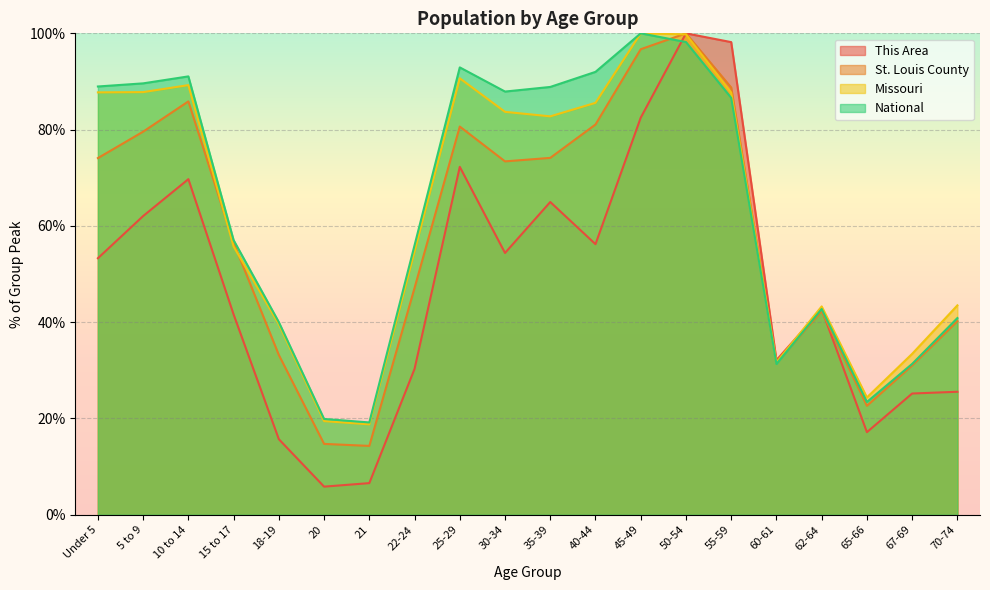

The value of St. Louis County at 65-66 is 22.6. True or false?

True